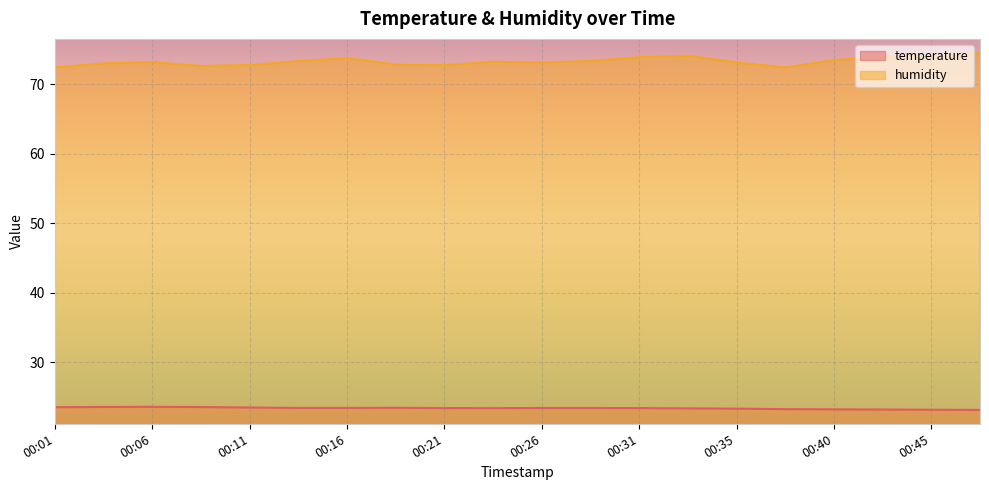

Which series has the largest total across all categories?

humidity